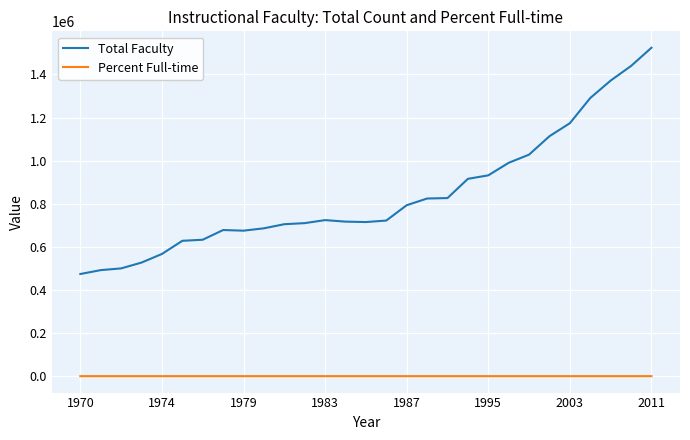

Which series has the widest spread of values?

Total Faculty